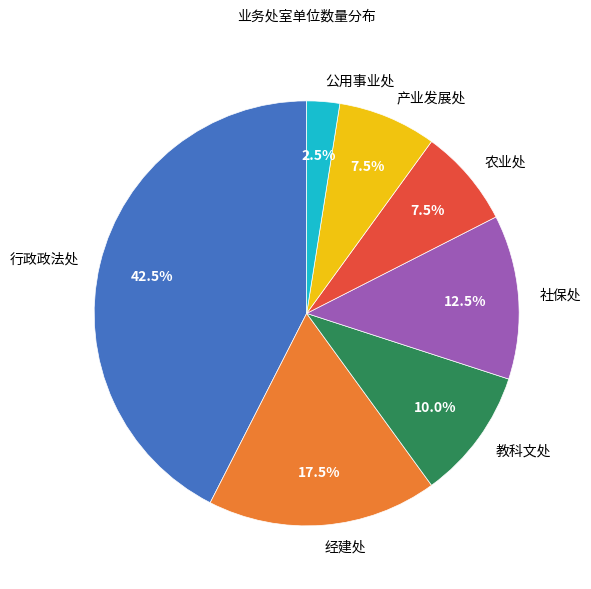

What is the total percentage of 公用事业处 and 经建处?

20.0%